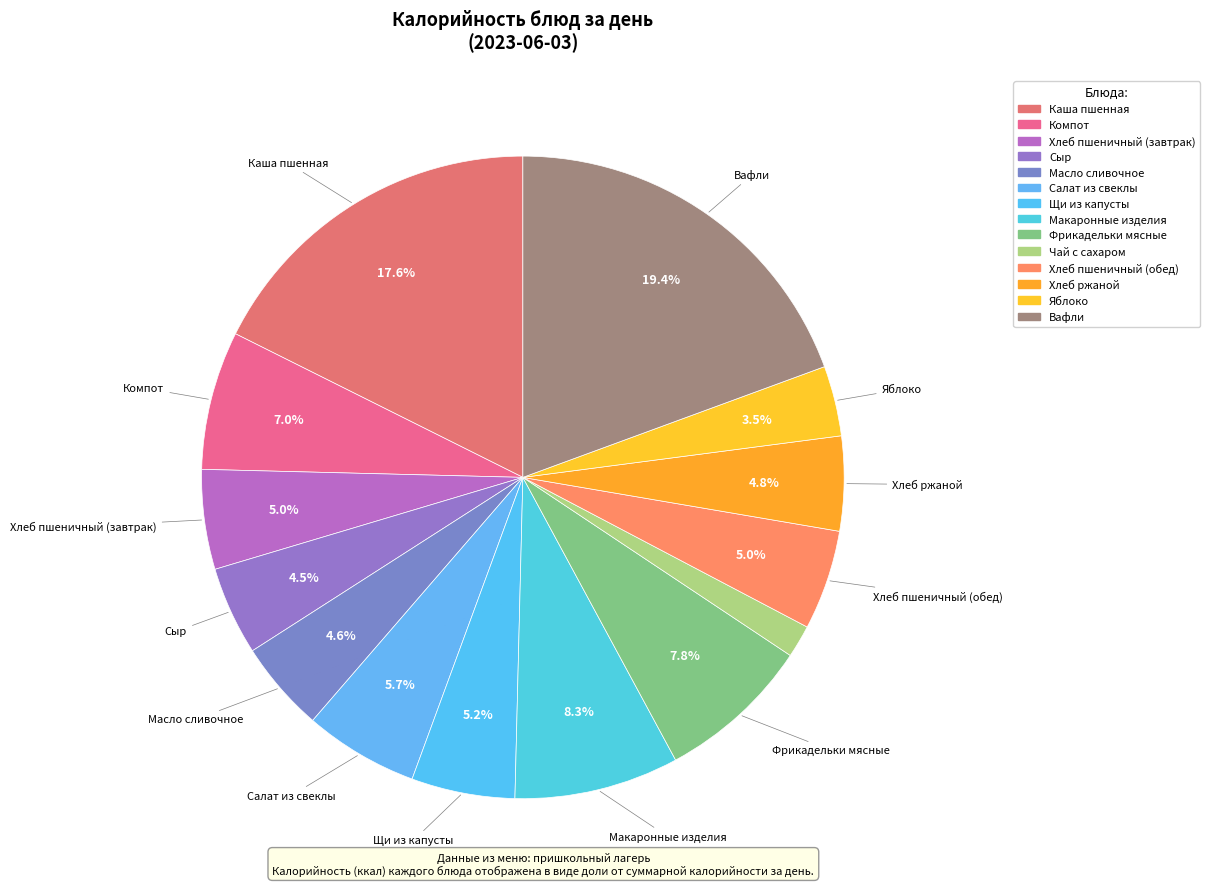

Which has a higher value, Макаронные изделия or Каша пшенная?

Каша пшенная